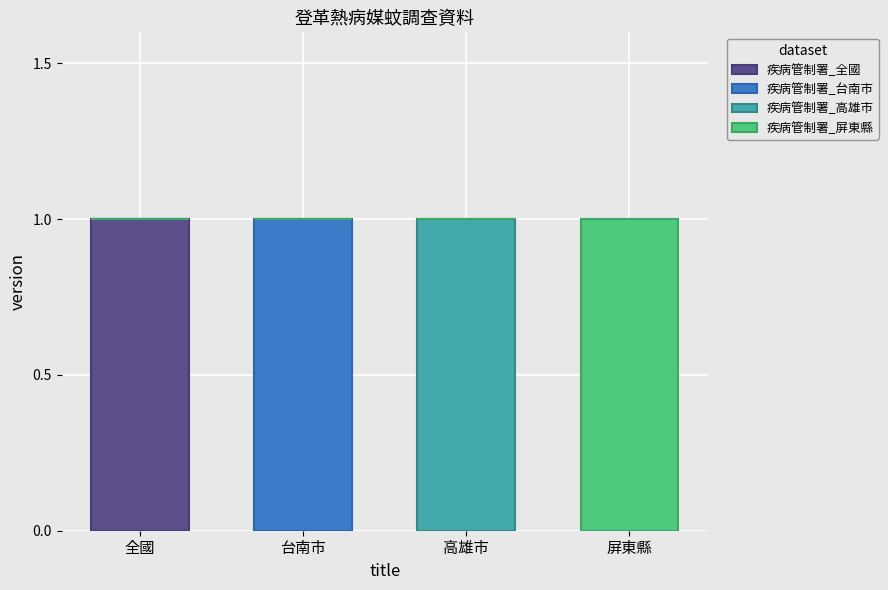

Reading left to right, transcribe the values for 疾病管制署_全國.

全國=1	台南市=0	高雄市=0	屏東縣=0